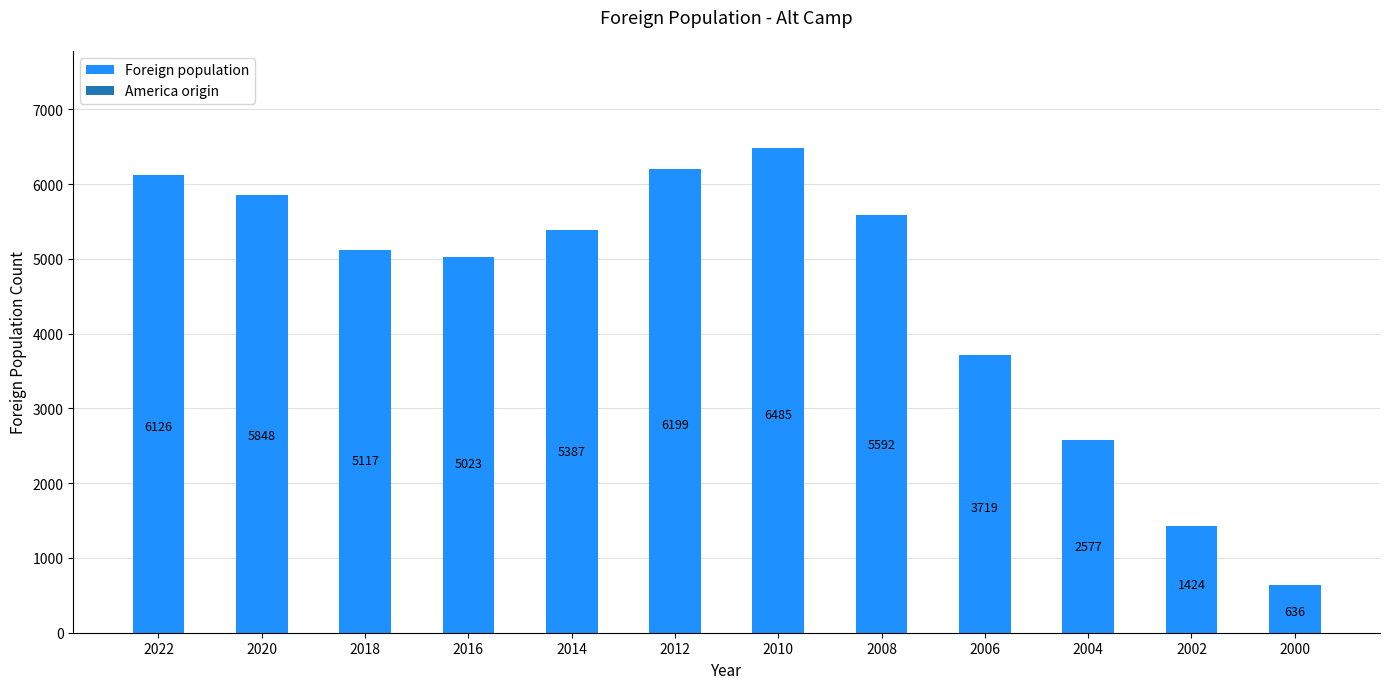

How many data points does each series have?

12